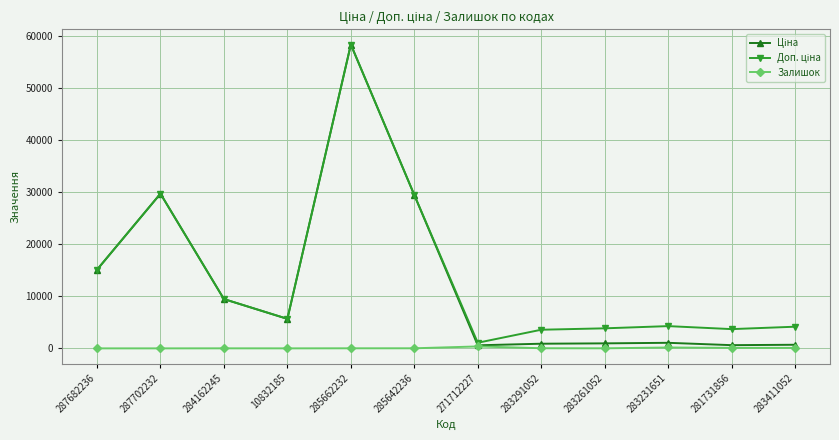

At which category is the sum across all series the highest?

285662232